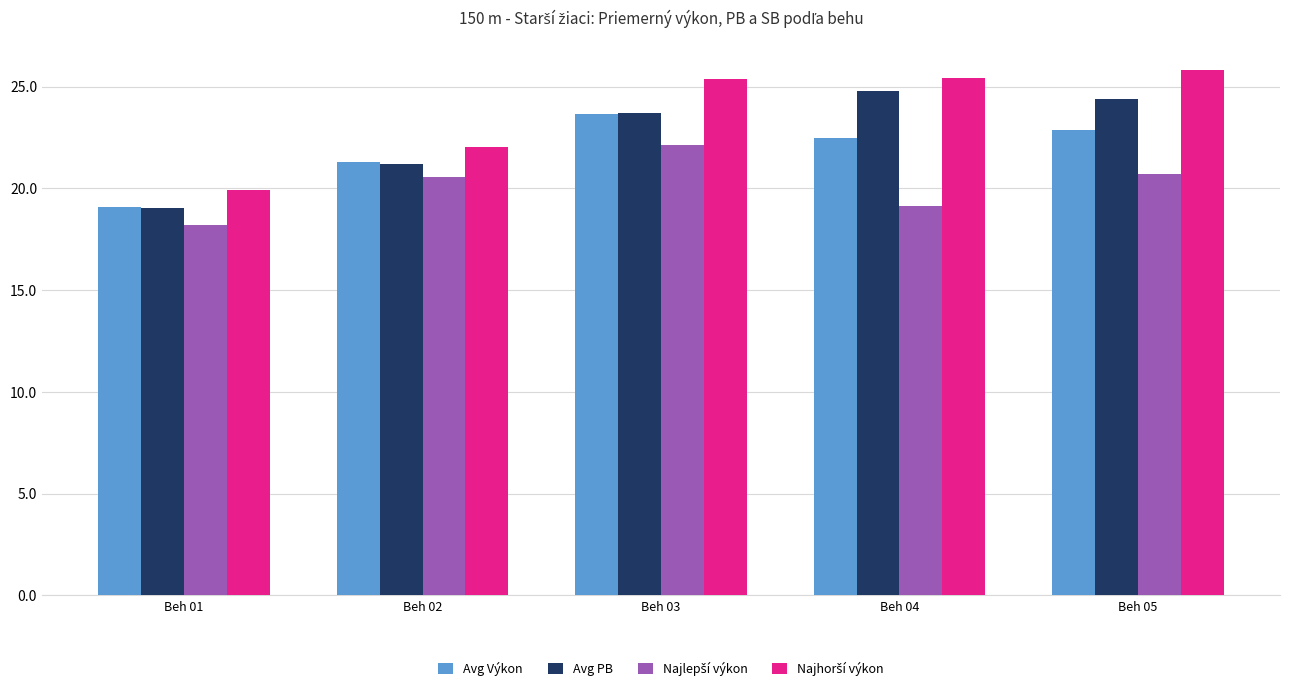

What is the difference between the highest and lowest values at Beh 05?

5.1